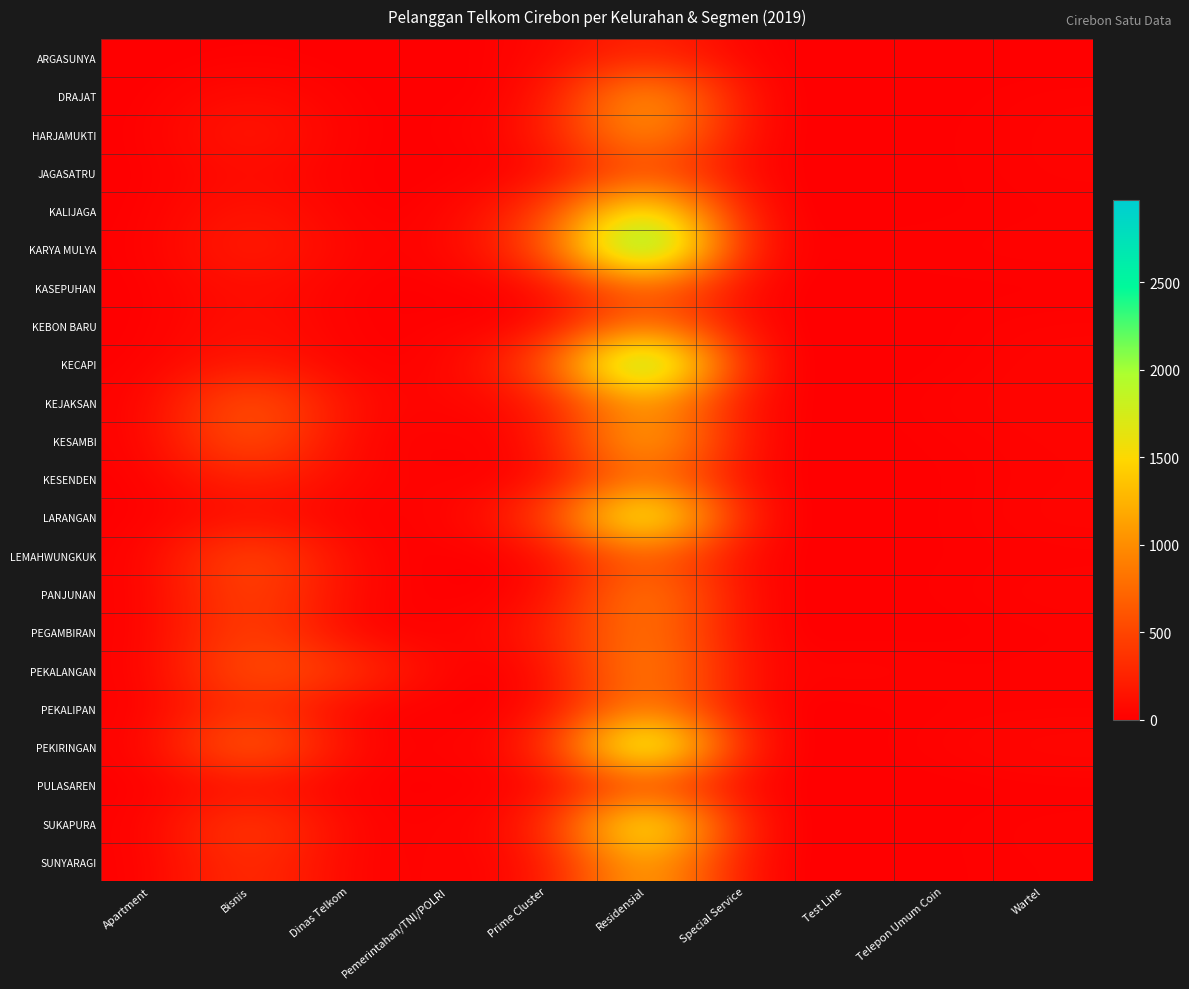

Reading left to right, transcribe all the data shown in this chart.

ARGASUNYA: Apartment=0	Bisnis=12	Dinas Telkom=1	Pemerintahan/TNI/POLRI=1	Prime Cluster=35	Residensial=305	Special Service=0	Test Line=0	Telepon Umum Coin=0	Wartel=2
DRAJAT: Apartment=0	Bisnis=105	Dinas Telkom=3	Pemerintahan/TNI/POLRI=5	Prime Cluster=21	Residensial=1356	Special Service=0	Test Line=0	Telepon Umum Coin=4	Wartel=24
HARJAMUKTI: Apartment=0	Bisnis=210	Dinas Telkom=1	Pemerintahan/TNI/POLRI=7	Prime Cluster=109	Residensial=1253	Special Service=0	Test Line=0	Telepon Umum Coin=9	Wartel=28
JAGASATRU: Apartment=0	Bisnis=101	Dinas Telkom=1	Pemerintahan/TNI/POLRI=2	Prime Cluster=2	Residensial=619	Special Service=0	Test Line=1	Telepon Umum Coin=7	Wartel=28
KALIJAGA: Apartment=1	Bisnis=172	Dinas Telkom=6	Pemerintahan/TNI/POLRI=6	Prime Cluster=354	Residensial=2079	Special Service=0	Test Line=0	Telepon Umum Coin=9	Wartel=15
KARYA MULYA: Apartment=3	Bisnis=250	Dinas Telkom=36	Pemerintahan/TNI/POLRI=10	Prime Cluster=495	Residensial=2967	Special Service=4	Test Line=23	Telepon Umum Coin=17	Wartel=27
KASEPUHAN: Apartment=0	Bisnis=120	Dinas Telkom=2	Pemerintahan/TNI/POLRI=6	Prime Cluster=2	Residensial=790	Special Service=0	Test Line=0	Telepon Umum Coin=9	Wartel=5
KEBON BARU: Apartment=0	Bisnis=131	Dinas Telkom=3	Pemerintahan/TNI/POLRI=20	Prime Cluster=3	Residensial=958	Special Service=0	Test Line=0	Telepon Umum Coin=9	Wartel=26
KECAPI: Apartment=5	Bisnis=205	Dinas Telkom=11	Pemerintahan/TNI/POLRI=5	Prime Cluster=473	Residensial=2891	Special Service=0	Test Line=0	Telepon Umum Coin=7	Wartel=41
KEJAKSAN: Apartment=3	Bisnis=725	Dinas Telkom=65	Pemerintahan/TNI/POLRI=34	Prime Cluster=101	Residensial=1286	Special Service=7	Test Line=0	Telepon Umum Coin=30	Wartel=37
KESAMBI: Apartment=3	Bisnis=704	Dinas Telkom=10	Pemerintahan/TNI/POLRI=22	Prime Cluster=30	Residensial=1485	Special Service=2	Test Line=1	Telepon Umum Coin=15	Wartel=32
KESENDEN: Apartment=0	Bisnis=295	Dinas Telkom=47	Pemerintahan/TNI/POLRI=18	Prime Cluster=2	Residensial=913	Special Service=1	Test Line=0	Telepon Umum Coin=9	Wartel=29
LARANGAN: Apartment=1	Bisnis=119	Dinas Telkom=11	Pemerintahan/TNI/POLRI=5	Prime Cluster=360	Residensial=2358	Special Service=0	Test Line=0	Telepon Umum Coin=11	Wartel=37
LEMAHWUNGKUK: Apartment=0	Bisnis=634	Dinas Telkom=35	Pemerintahan/TNI/POLRI=3	Prime Cluster=5	Residensial=768	Special Service=2	Test Line=0	Telepon Umum Coin=11	Wartel=17
PANJUNAN: Apartment=0	Bisnis=565	Dinas Telkom=42	Pemerintahan/TNI/POLRI=5	Prime Cluster=2	Residensial=1082	Special Service=0	Test Line=1	Telepon Umum Coin=16	Wartel=33
PEGAMBIRAN: Apartment=0	Bisnis=548	Dinas Telkom=8	Pemerintahan/TNI/POLRI=14	Prime Cluster=166	Residensial=1011	Special Service=0	Test Line=0	Telepon Umum Coin=3	Wartel=15
PEKALANGAN: Apartment=1	Bisnis=657	Dinas Telkom=409	Pemerintahan/TNI/POLRI=2	Prime Cluster=1	Residensial=1126	Special Service=12	Test Line=46	Telepon Umum Coin=19	Wartel=23
PEKALIPAN: Apartment=0	Bisnis=395	Dinas Telkom=0	Pemerintahan/TNI/POLRI=1	Prime Cluster=0	Residensial=1041	Special Service=0	Test Line=0	Telepon Umum Coin=15	Wartel=14
PEKIRINGAN: Apartment=1	Bisnis=870	Dinas Telkom=26	Pemerintahan/TNI/POLRI=22	Prime Cluster=128	Residensial=2600	Special Service=2	Test Line=2	Telepon Umum Coin=30	Wartel=64
PULASAREN: Apartment=1	Bisnis=99	Dinas Telkom=0	Pemerintahan/TNI/POLRI=2	Prime Cluster=0	Residensial=518	Special Service=0	Test Line=0	Telepon Umum Coin=2	Wartel=6
SUKAPURA: Apartment=2	Bisnis=531	Dinas Telkom=14	Pemerintahan/TNI/POLRI=20	Prime Cluster=136	Residensial=2227	Special Service=0	Test Line=0	Telepon Umum Coin=10	Wartel=25
SUNYARAGI: Apartment=1	Bisnis=391	Dinas Telkom=10	Pemerintahan/TNI/POLRI=36	Prime Cluster=43	Residensial=1431	Special Service=2	Test Line=0	Telepon Umum Coin=9	Wartel=19